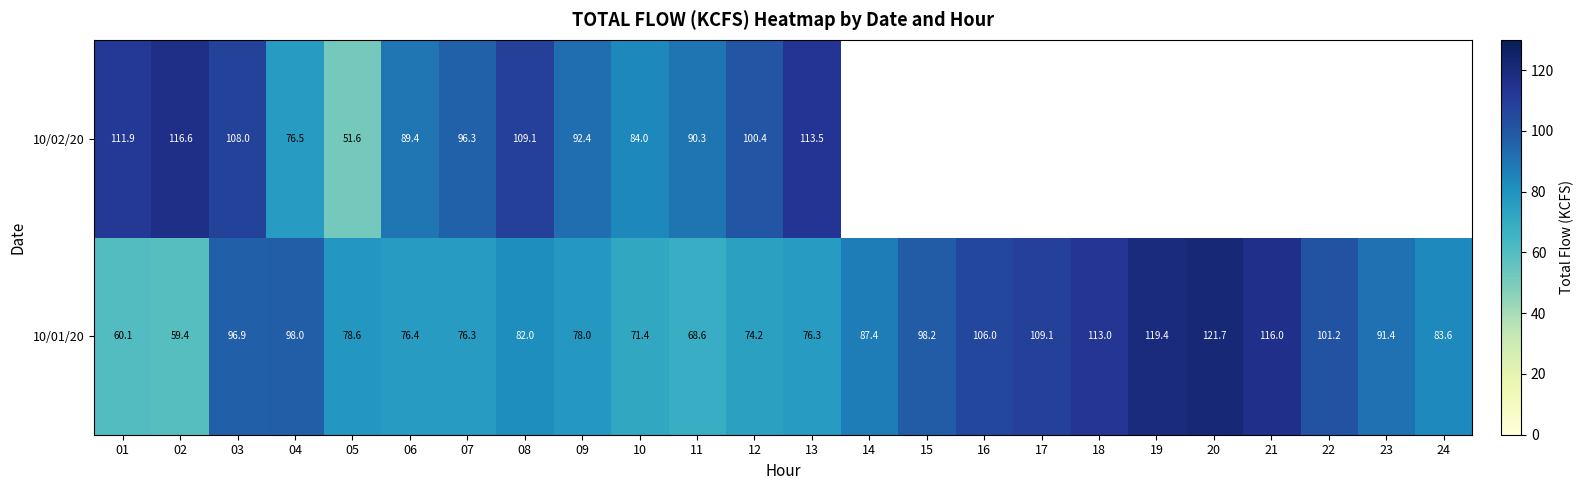

True or false: 10/02/20 has a value of 32.1 at 08.

False